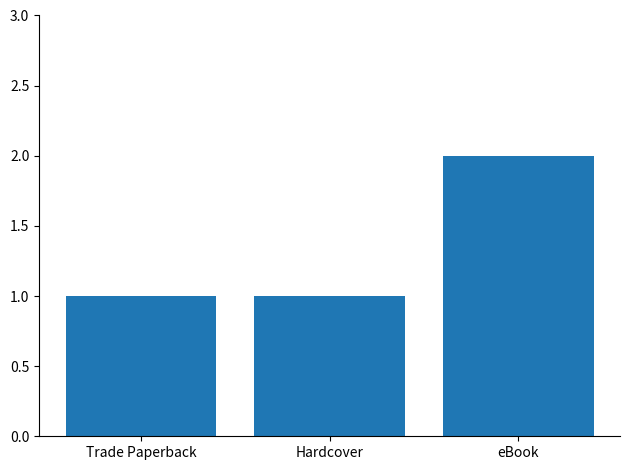

Count the number of categories in the chart.

3